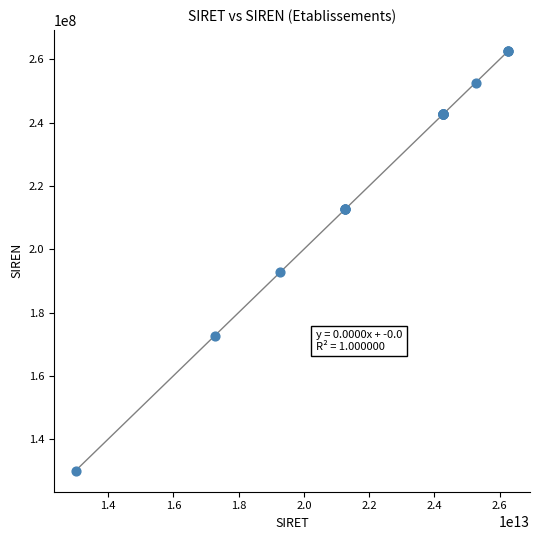

What Y value in the scatter plot is closest to 196356445?

192710945